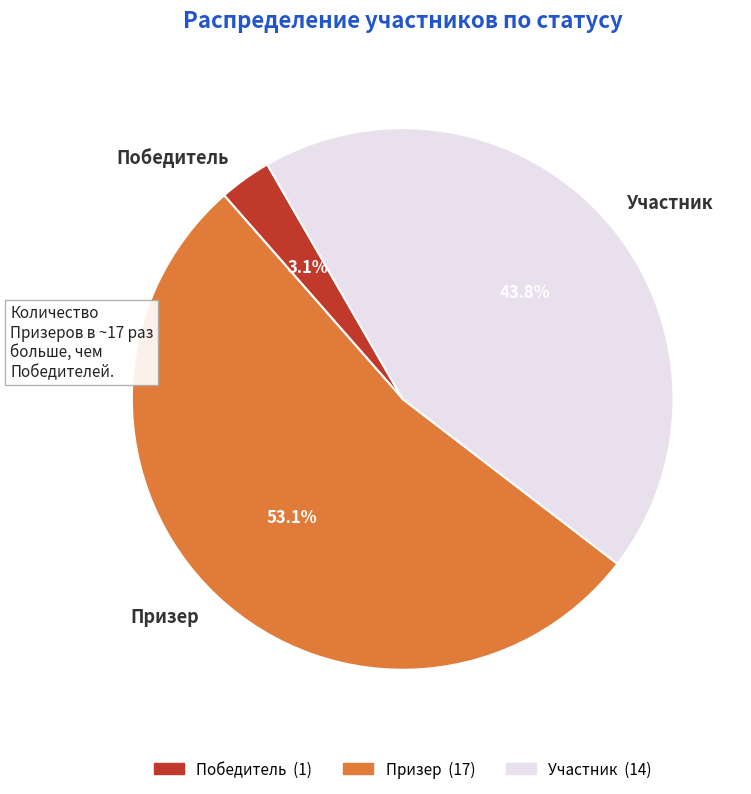

Is there any slice that represents more than half of the pie?

Yes